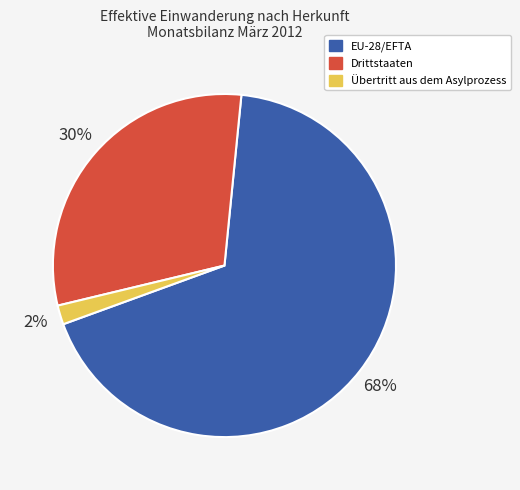

Does EU-28/EFTA represent more than half of the total?

Yes